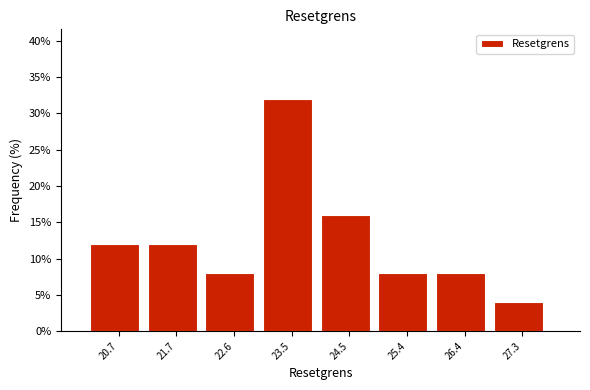

Reading left to right, list every bar in this chart as the range it spans on the x-axis followed by its height. Neither the bar edges nor the heights are printed on the chart, so give them approximately, as read against the axes.

20.3 to 21.2: 12
21.2 to 22.1: 12
22.1 to 23.1: 8
23.1 to 24.0: 32
24.0 to 25.0: 16
25.0 to 25.9: 8
25.9 to 26.8: 8
26.8 to 27.8: 4